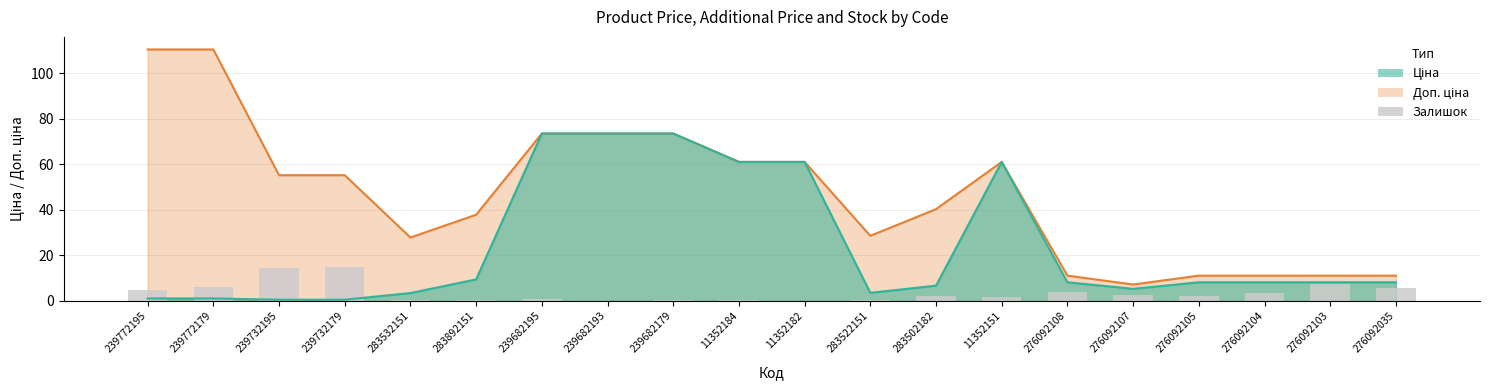

Is it true that the value at 239772179 is 4.0?

False